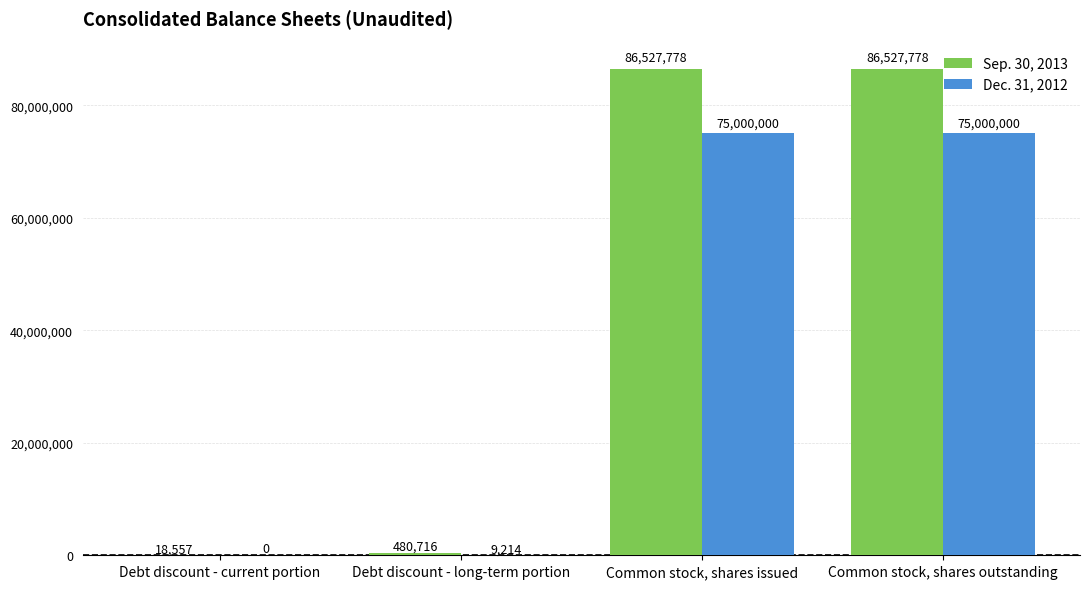

What is the total value across all series at Common stock, shares outstanding?

161527778